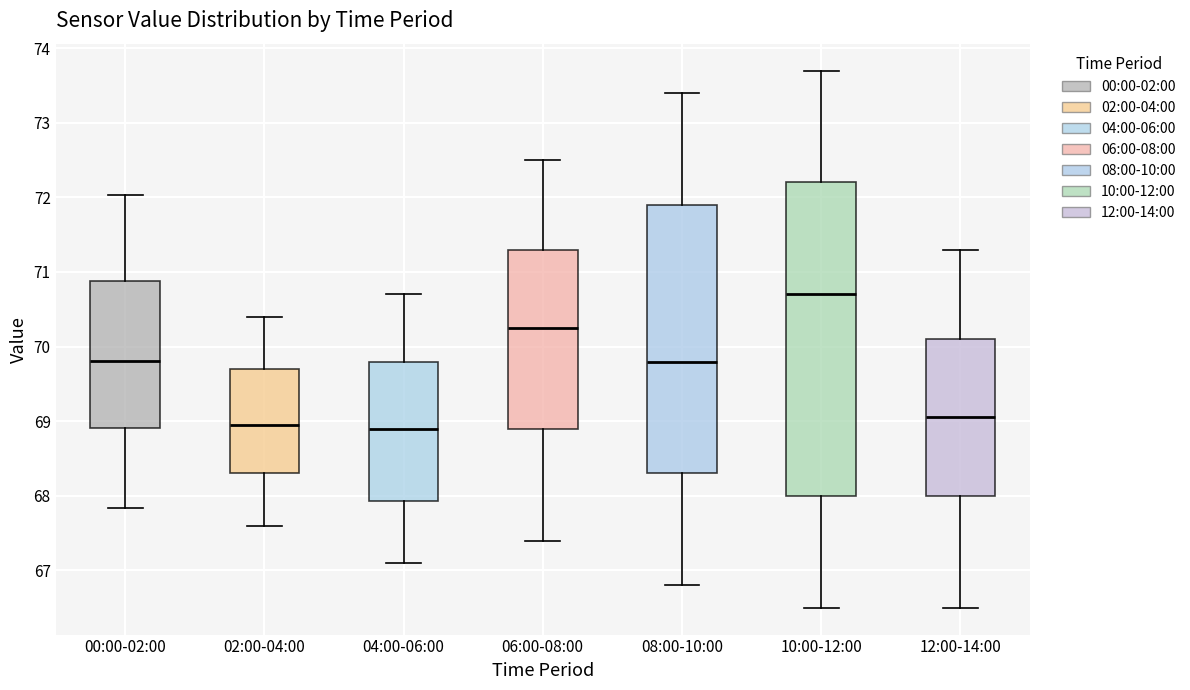

Which box is the tallest, from its lower edge to its upper edge?

10:00-12:00